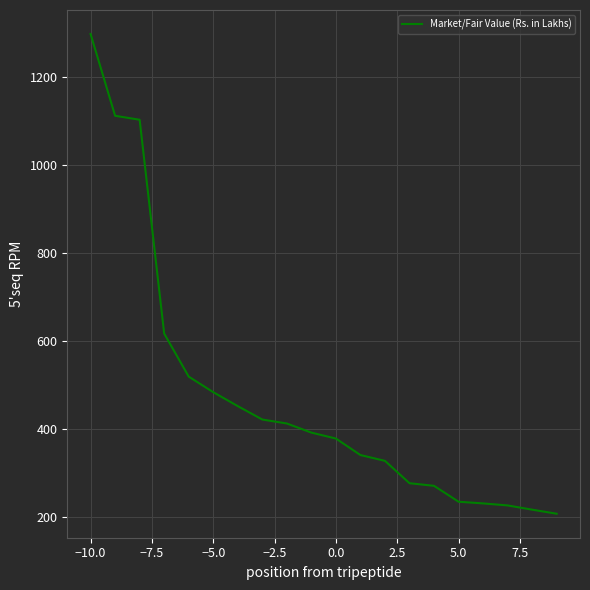

What is the maximum value shown in the chart?

1299.0